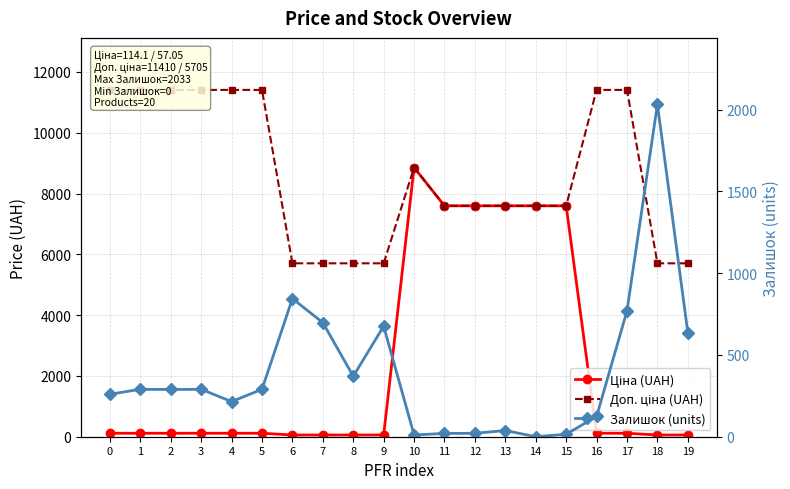

Which has a higher value, 5 or 13?

13